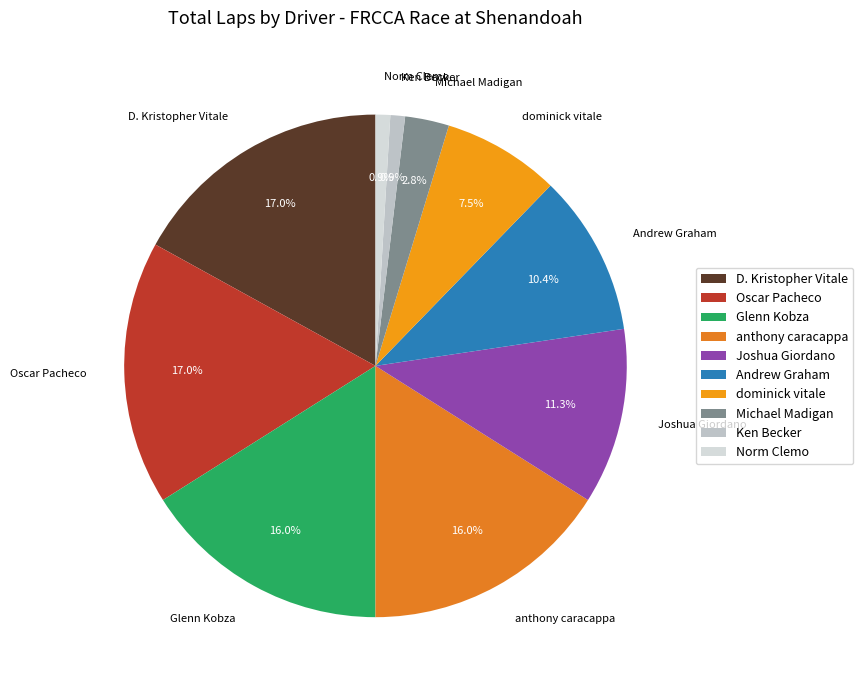

To the nearest percent, what is the combined percentage of Joshua Giordano and dominick vitale?

19%